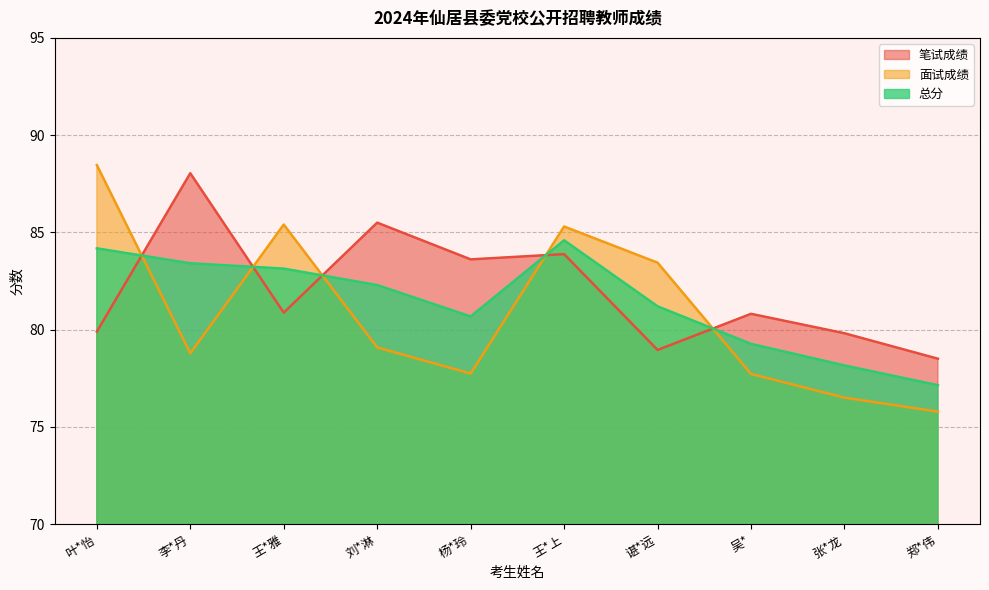

True or false: 总分 has more than 1 points higher than both neighbors.

False